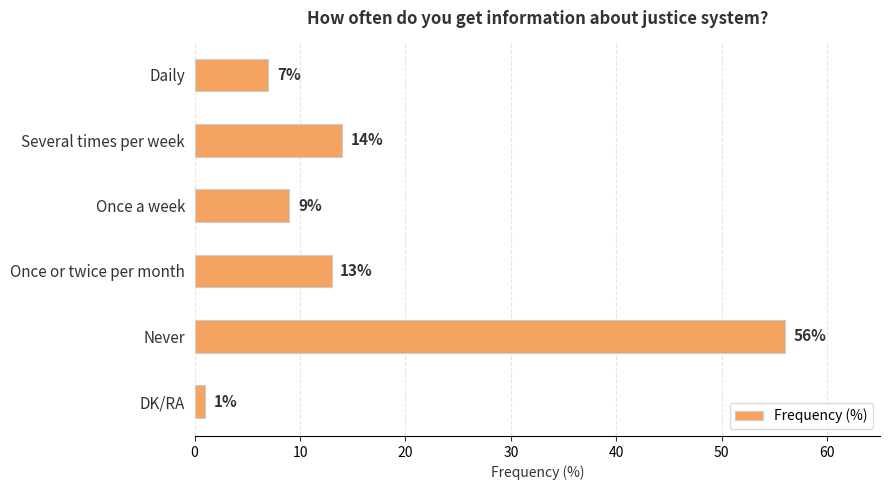

How many distinct data groups are displayed?

1